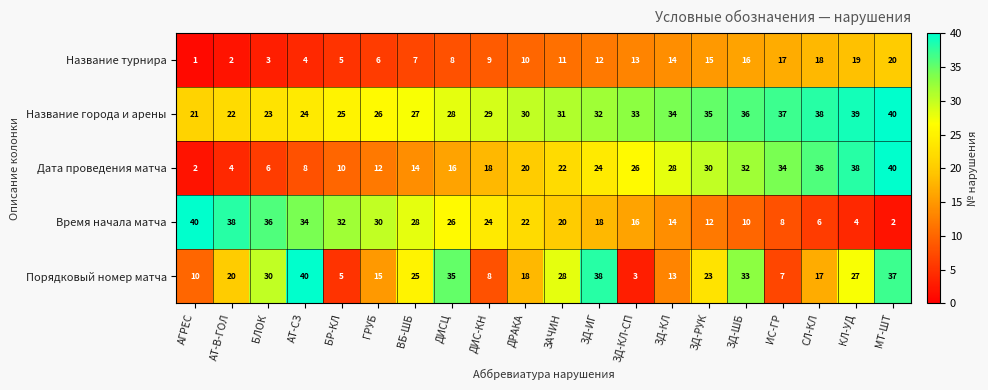

At which label does Дата проведения матча reach its minimum?

АГРЕС